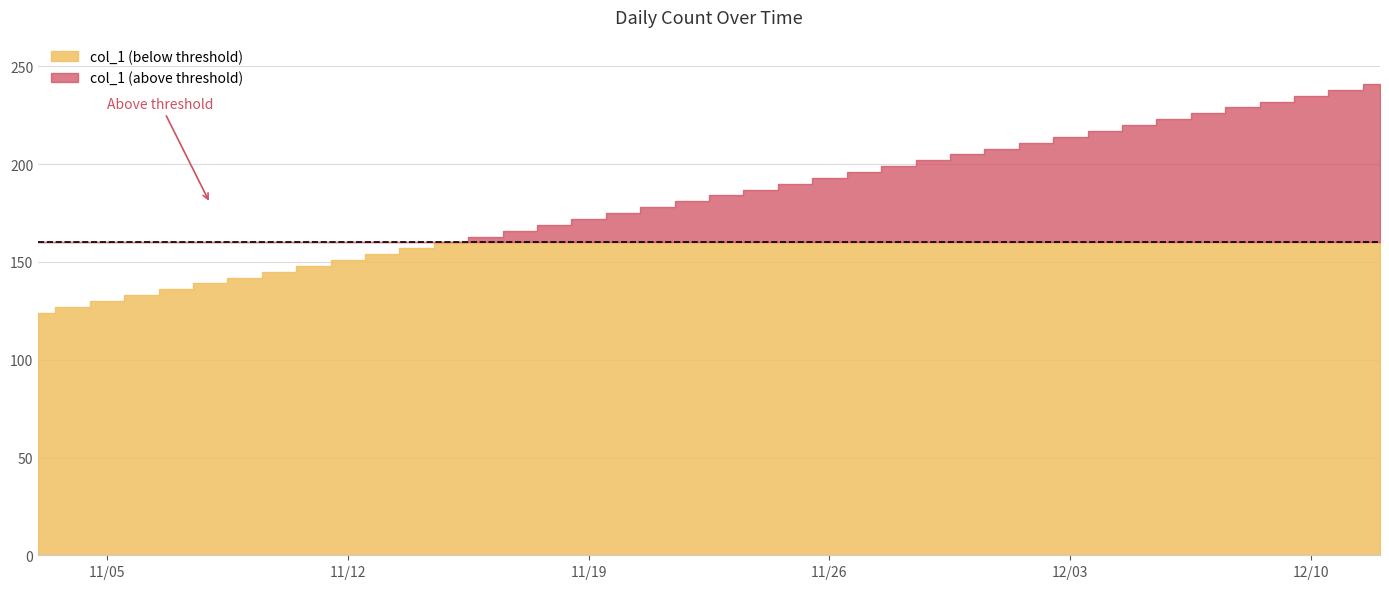

What is the maximum value shown in the chart?

241